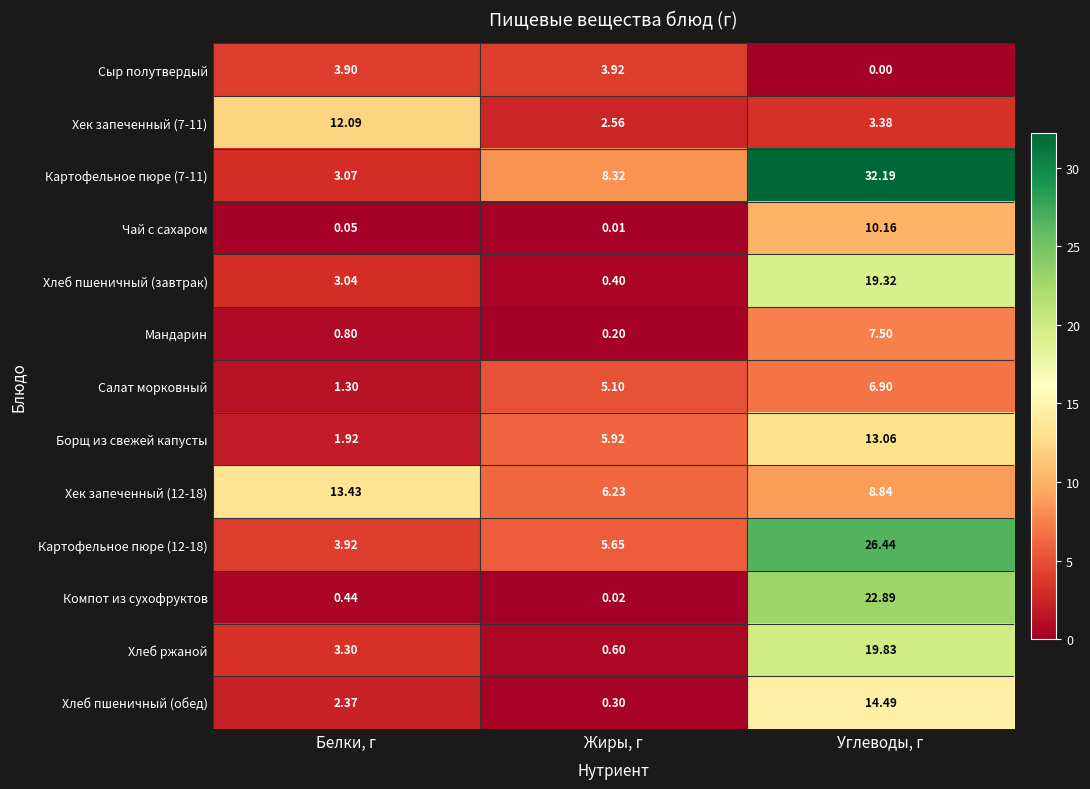

Where is Компот из сухофруктов nearest to the value 11?

Белки, г